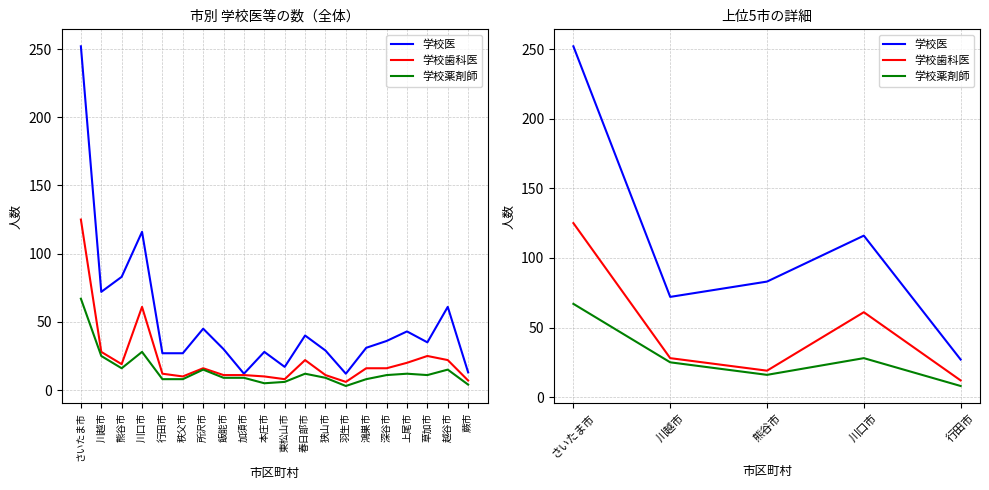

What is the label of the 2nd point from the left?

川越市